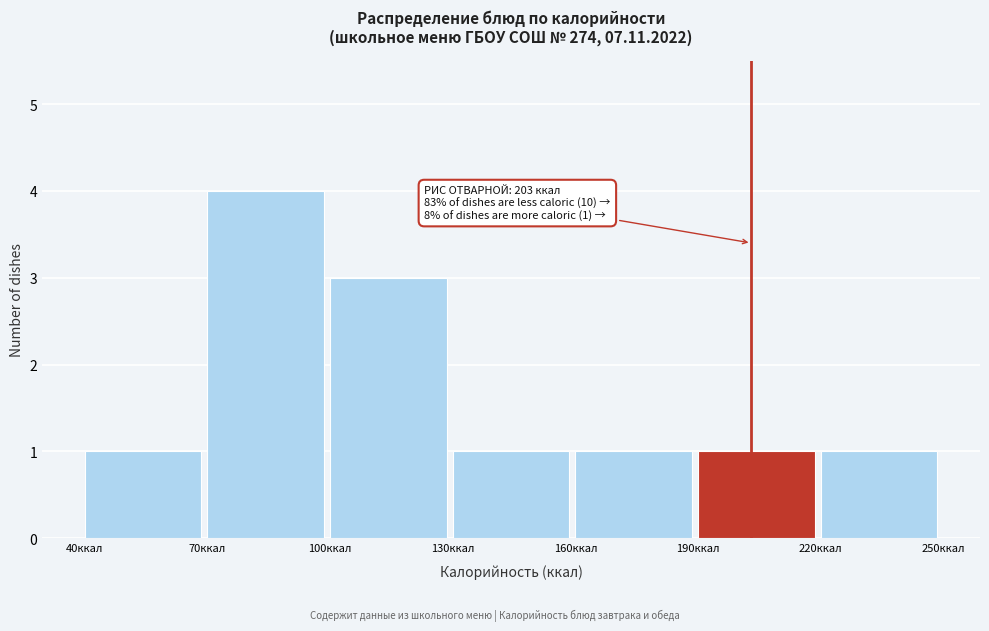

Over which range of the x-axis is the bar tallest?

70 to 100